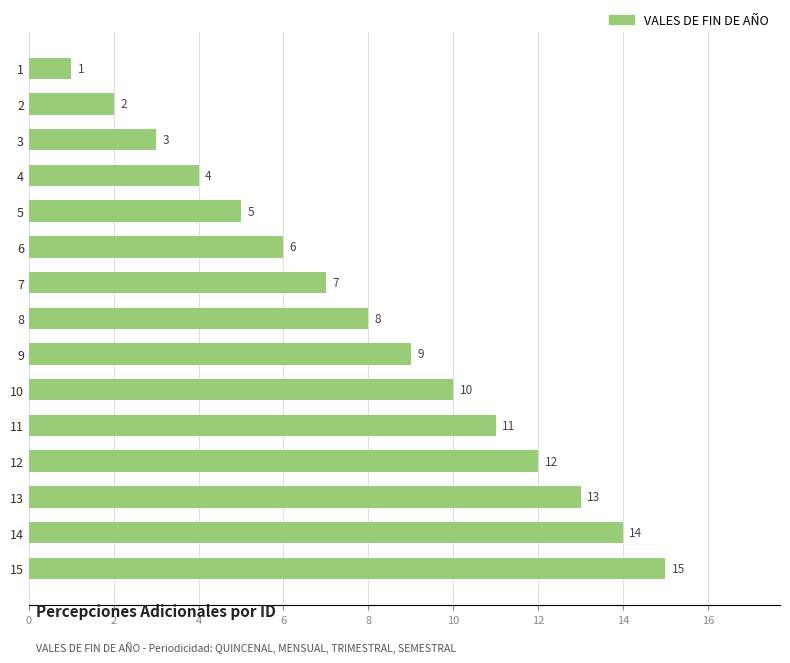

The value at 10 is 20. True or false?

False